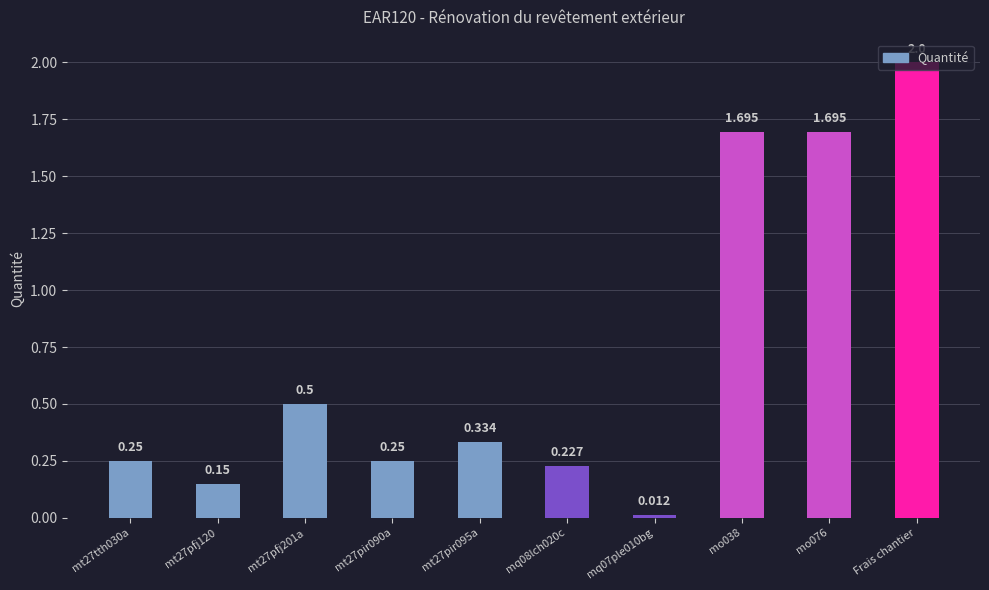

At which category does the chart reach its peak across all series?

Frais chantier